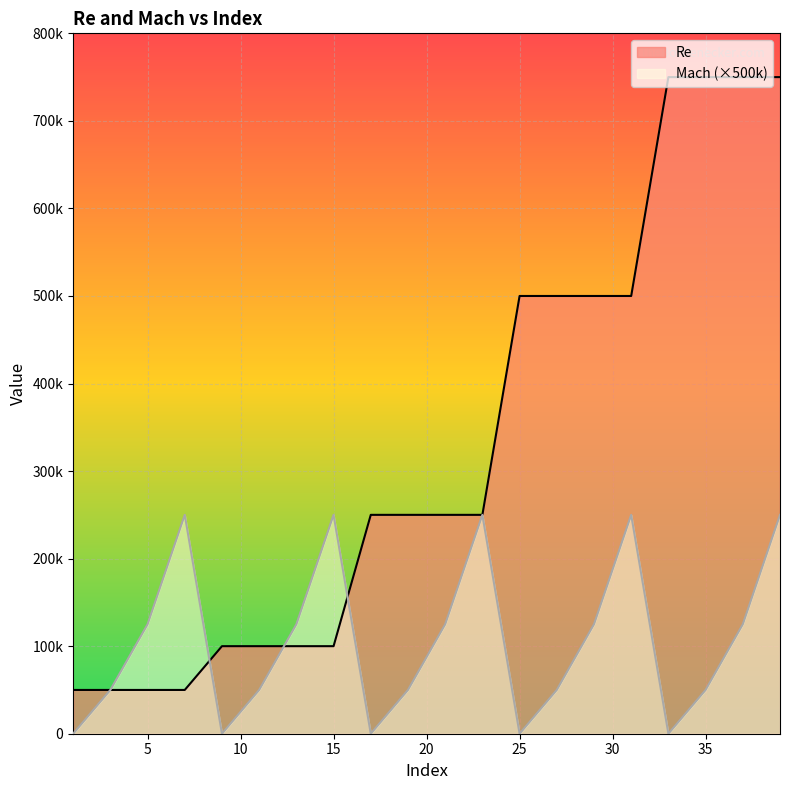

Where does the Re series first go above 250000?

25